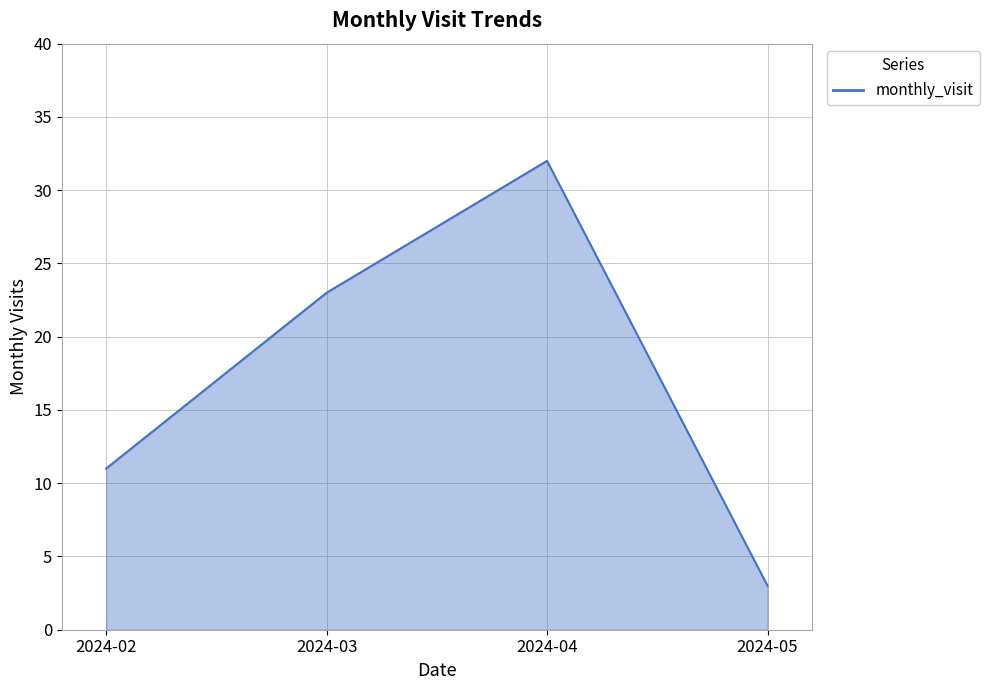

Count the values in the range 11 to 32.

3